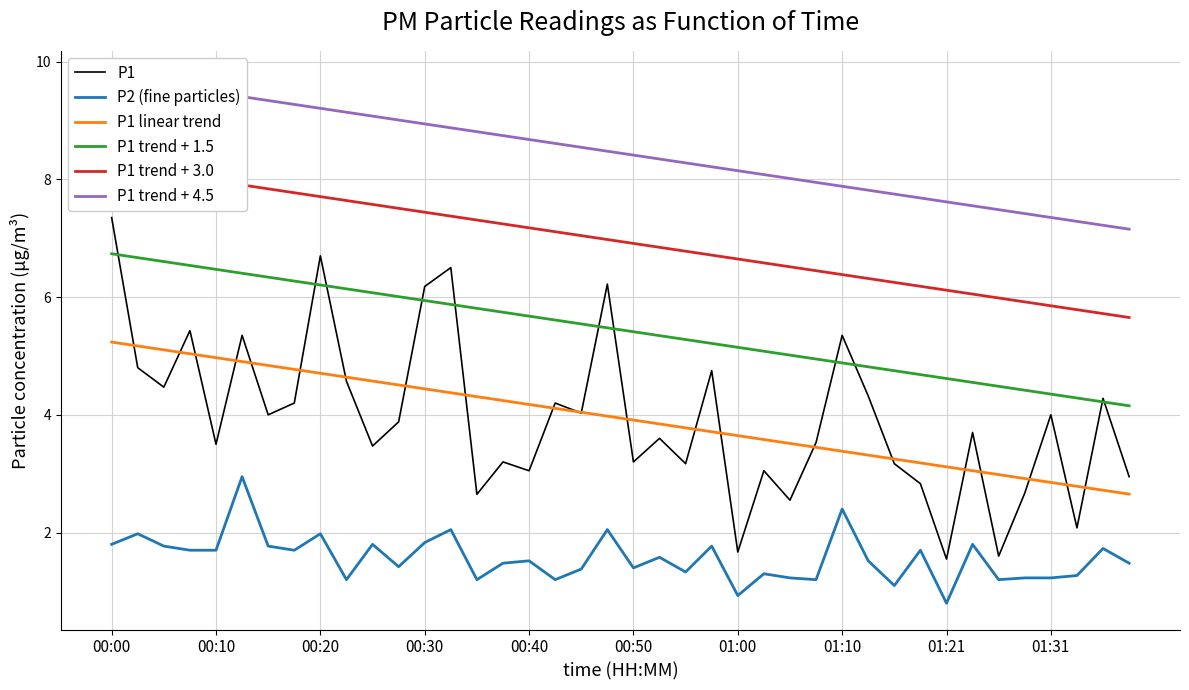

How many categories are shown in the chart?

40